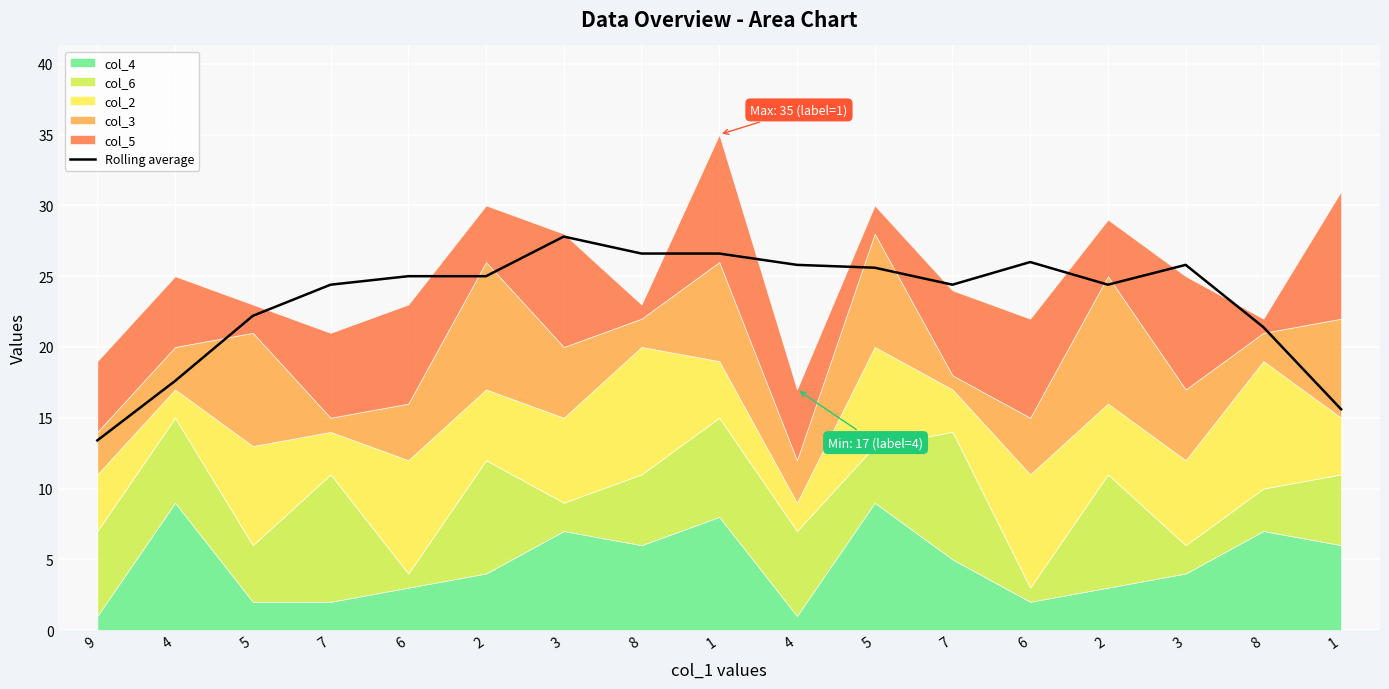

What is the approximate value at 8?

26.6